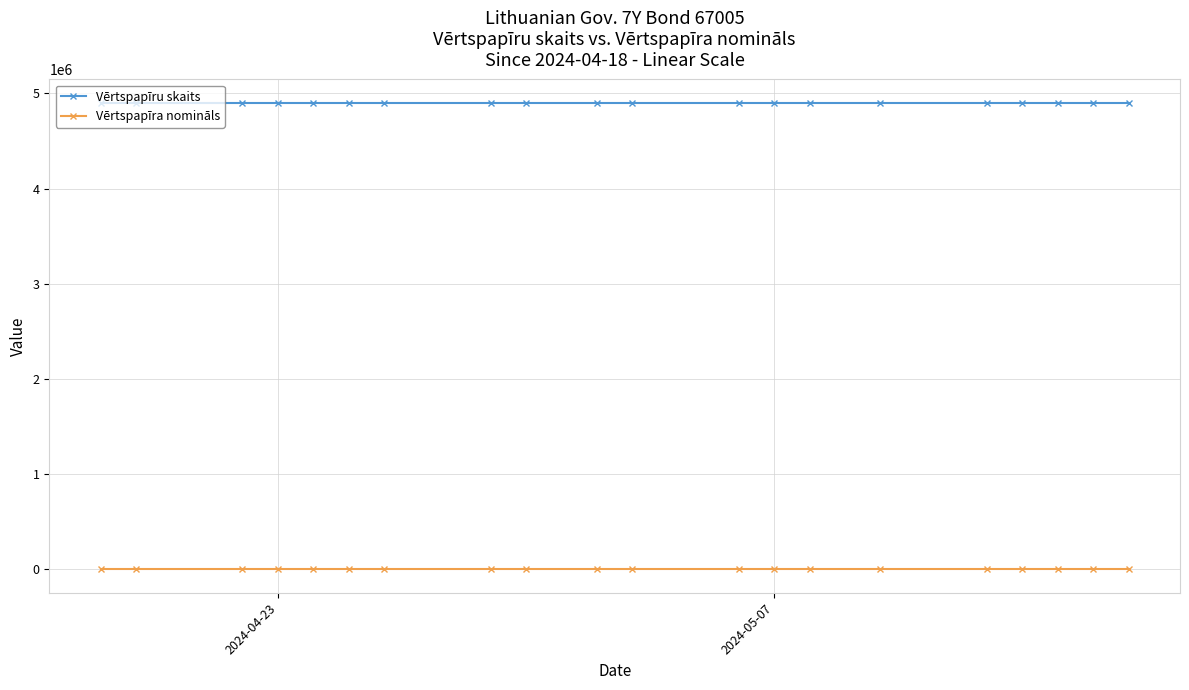

At how many categories does at least one series exceed 3957376?

20